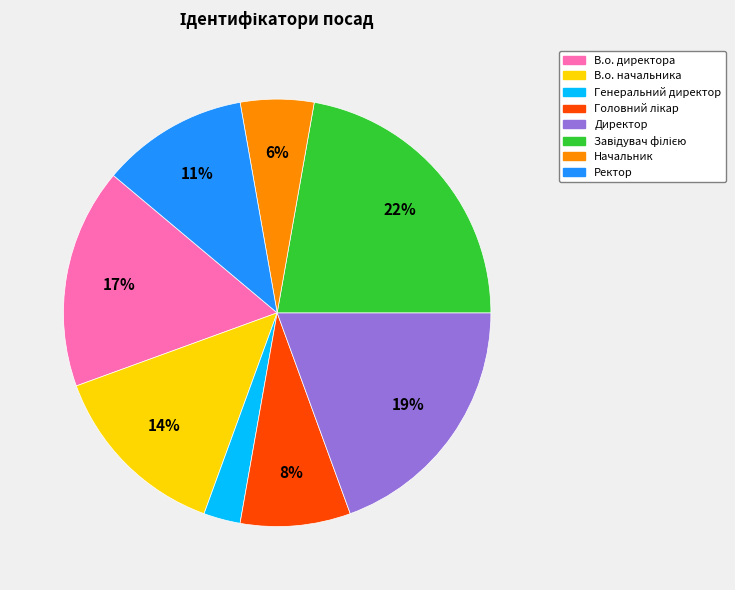

What percentage is the Начальник slice, to the nearest percent?

6%